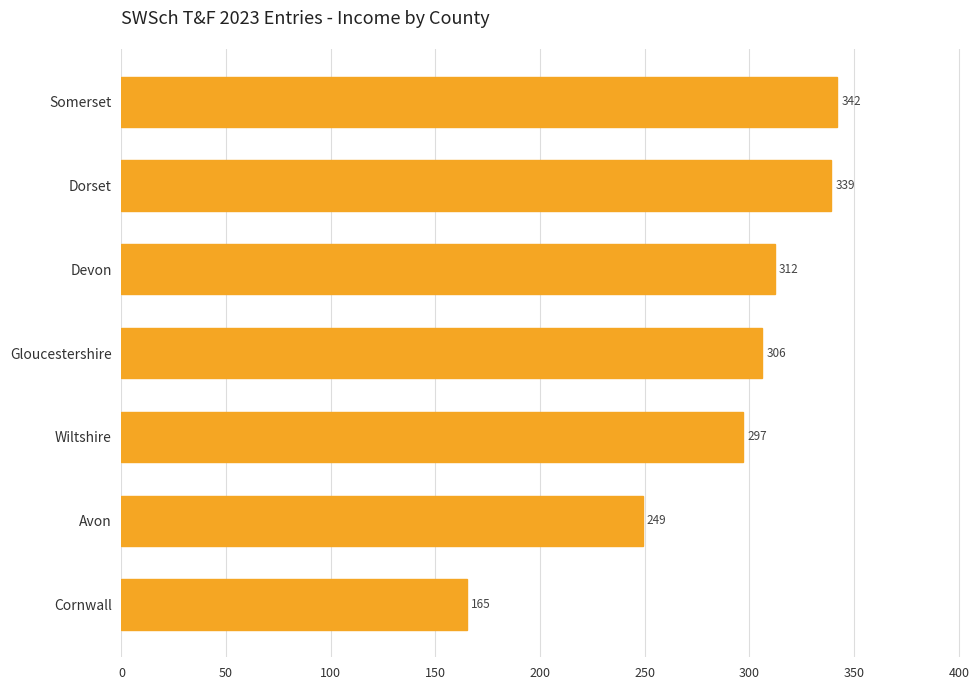

What is the difference between the maximum and minimum values?

177